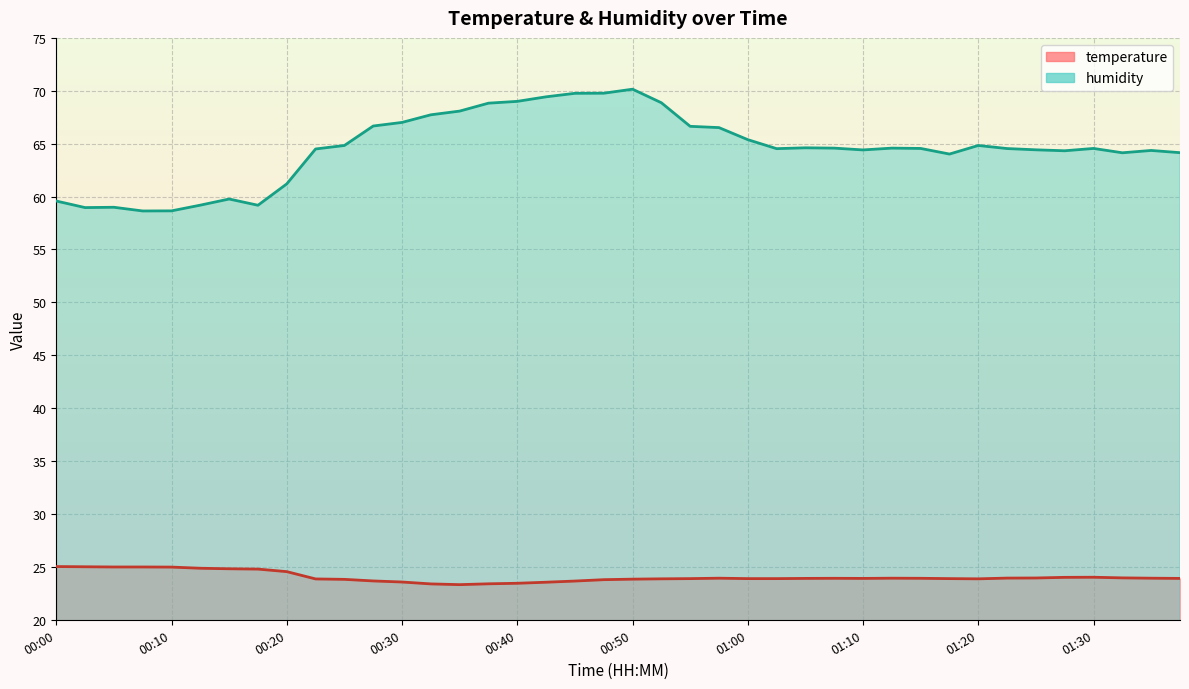

Reading left to right, list all the values displayed in this chart.

temperature: 00:00=25.0	00:03=25.0	00:05=25.0	00:08=25.0	00:10=25.0	00:12=24.9	00:15=24.8	00:17=24.8	00:20=24.6	00:22=23.9	00:25=23.8	00:27=23.7	00:30=23.6	00:32=23.4	00:35=23.3	00:37=23.4	00:40=23.4	00:42=23.6	00:45=23.7	00:47=23.8	00:50=23.8	00:52=23.9	00:55=23.9	00:57=23.9	01:00=23.9	01:02=23.9	01:05=23.9	01:07=23.9	01:10=23.9	01:12=23.9	01:15=23.9	01:18=23.9	01:20=23.9	01:23=23.9	01:25=23.9	01:28=24.0	01:30=24.0	01:32=24.0	01:35=23.9	01:37=23.9
humidity: 00:00=59.6	00:03=59.0	00:05=59.0	00:08=58.6	00:10=58.6	00:12=59.2	00:15=59.8	00:17=59.2	00:20=61.2	00:22=64.5	00:25=64.8	00:27=66.7	00:30=67.0	00:32=67.7	00:35=68.1	00:37=68.8	00:40=69.0	00:42=69.4	00:45=69.8	00:47=69.8	00:50=70.2	00:52=68.9	00:55=66.6	00:57=66.5	01:00=65.4	01:02=64.5	01:05=64.6	01:07=64.6	01:10=64.4	01:12=64.6	01:15=64.5	01:18=64.0	01:20=64.8	01:23=64.5	01:25=64.4	01:28=64.3	01:30=64.5	01:32=64.1	01:35=64.4	01:37=64.2